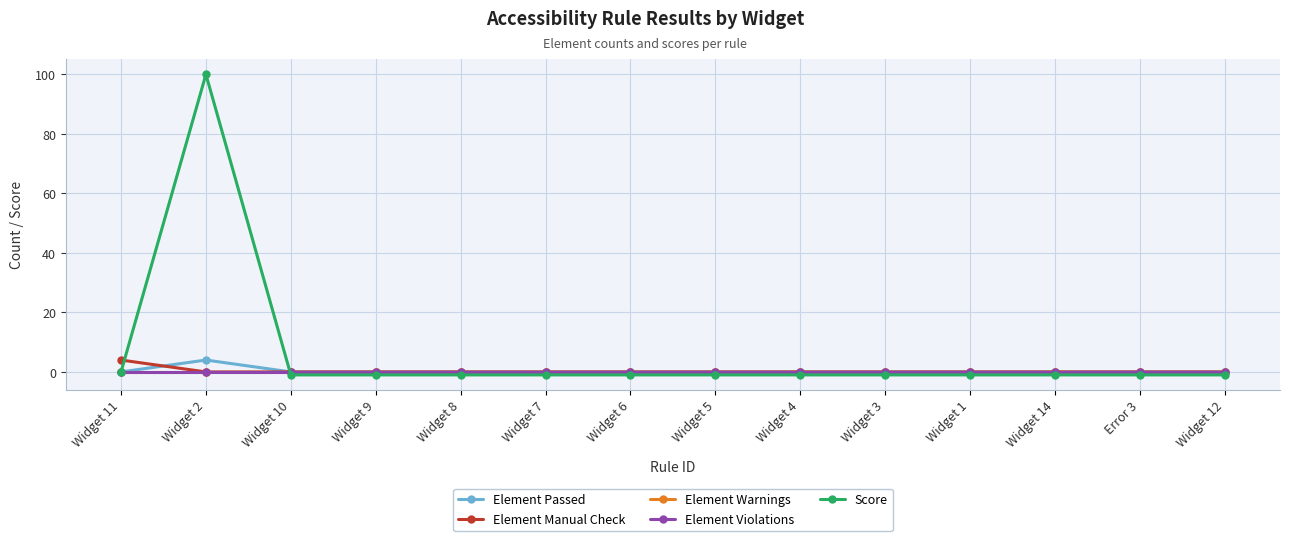

Does the chart have visible grid lines?

Yes